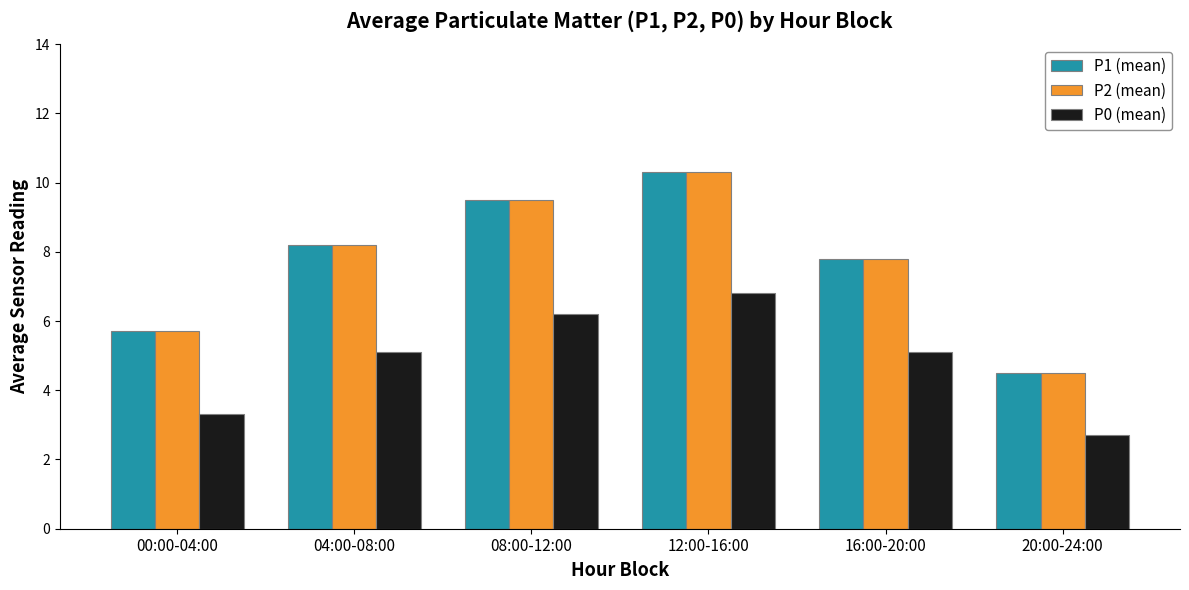

What is the total value across all series at 16:00-20:00?

20.7